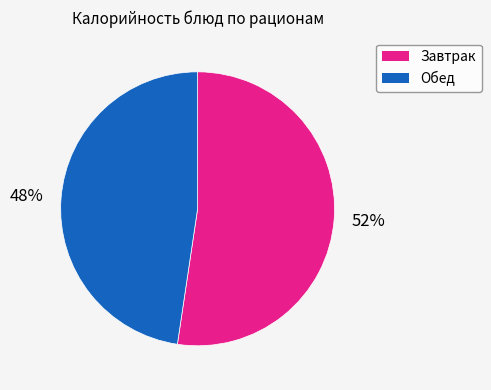

Is it true that Завтрак is 52% of the pie?

True